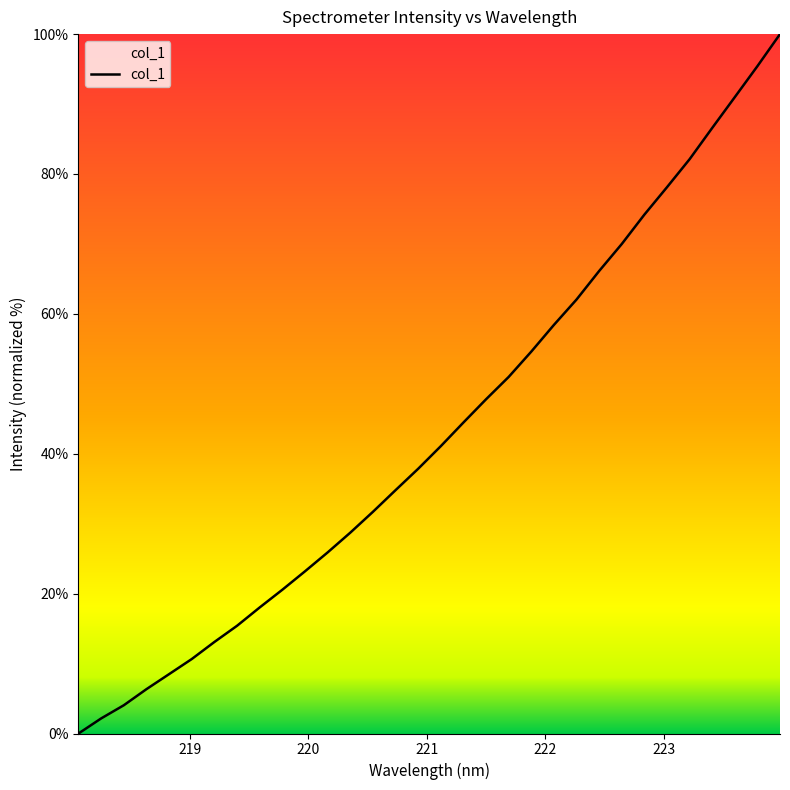

What is the maximum value shown in the chart?

100.0